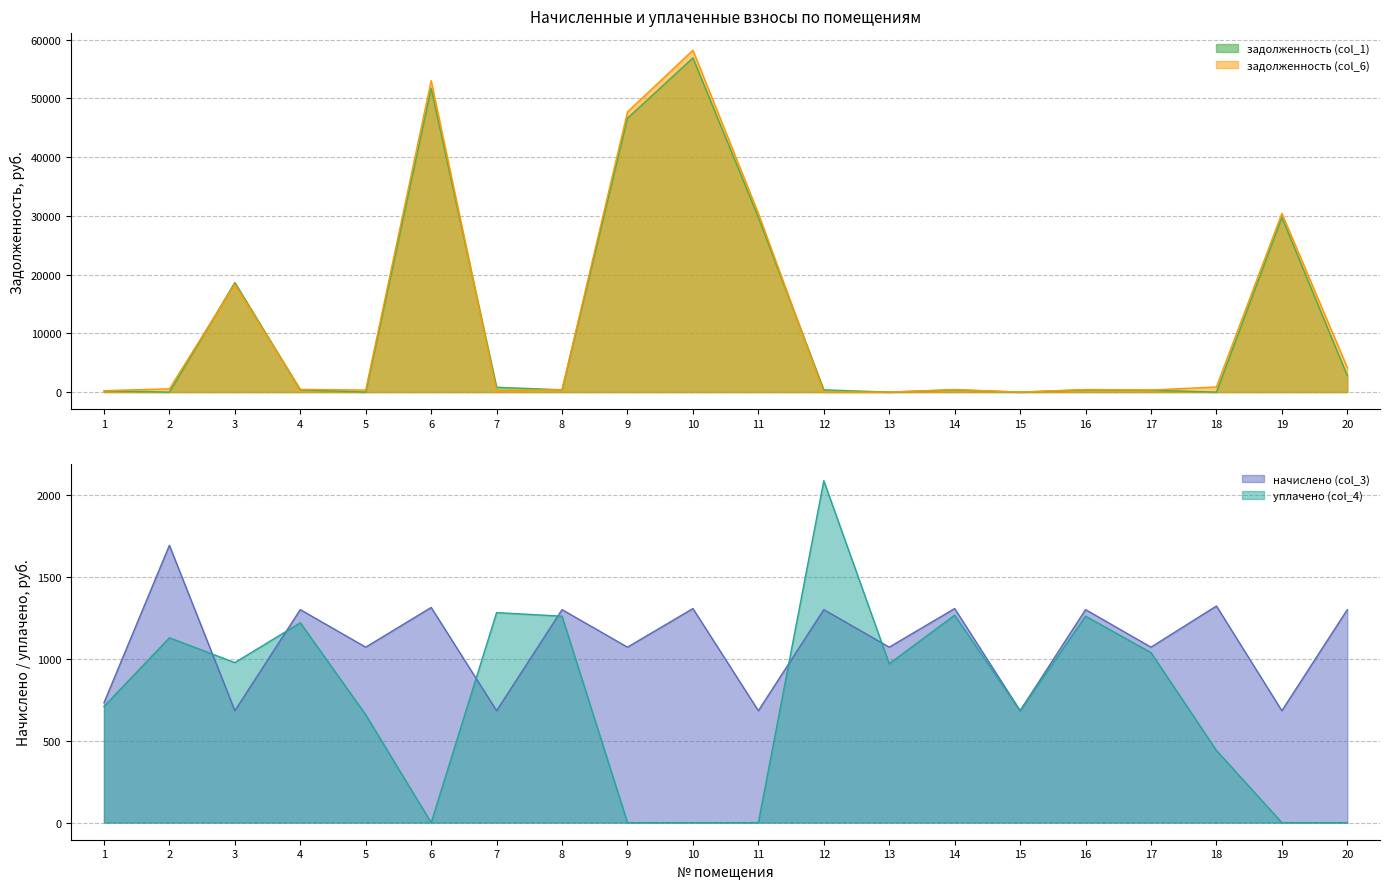

The value of начислено (col_3) at 11 is 1207.5. True or false?

False